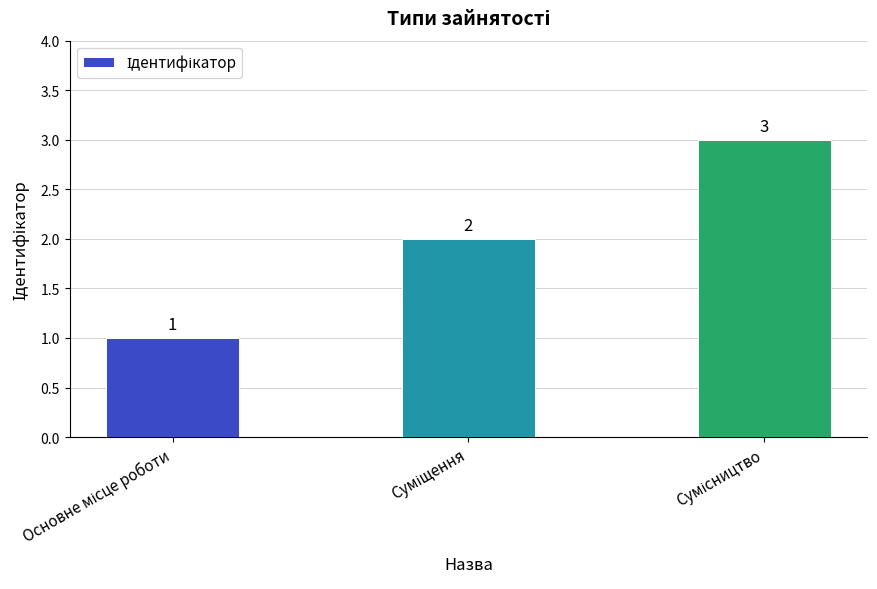

What is the greatest value displayed?

3